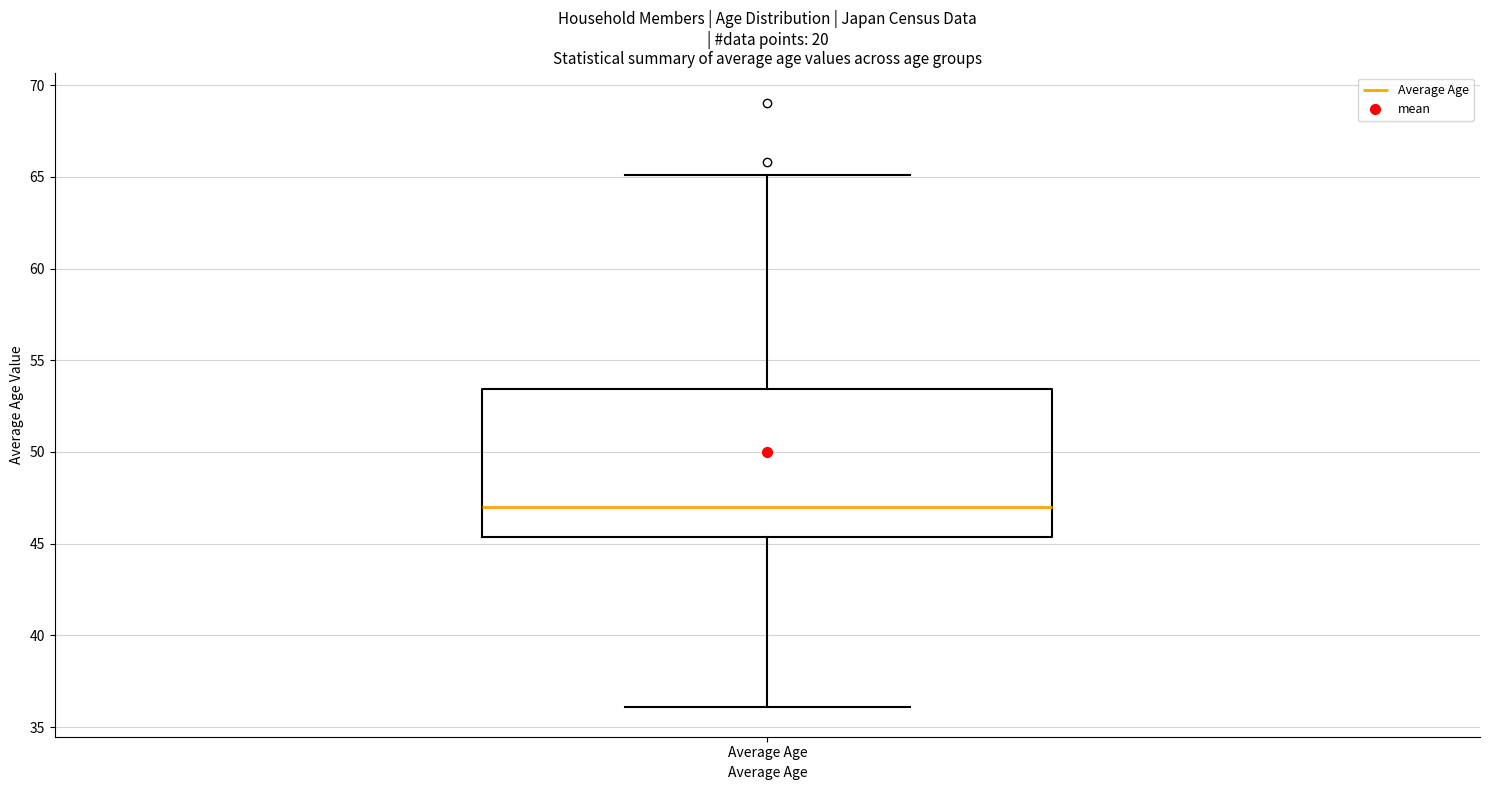

Where does the median line of the box for Average Age sit on the y-axis? The values are not printed on the chart, so give them approximately, as read against the axis.

47.0